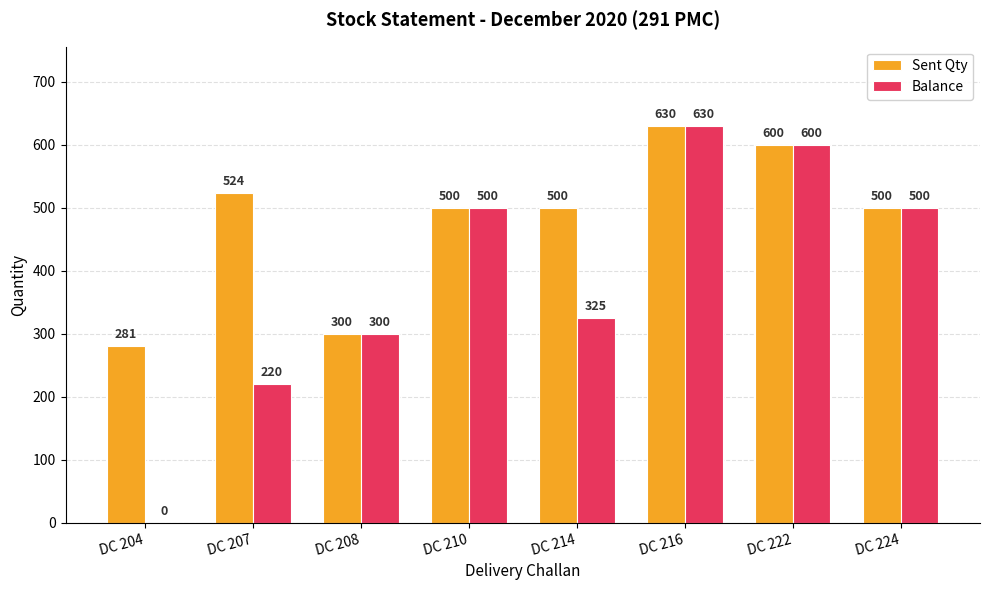

Count the number of data series in this chart.

2